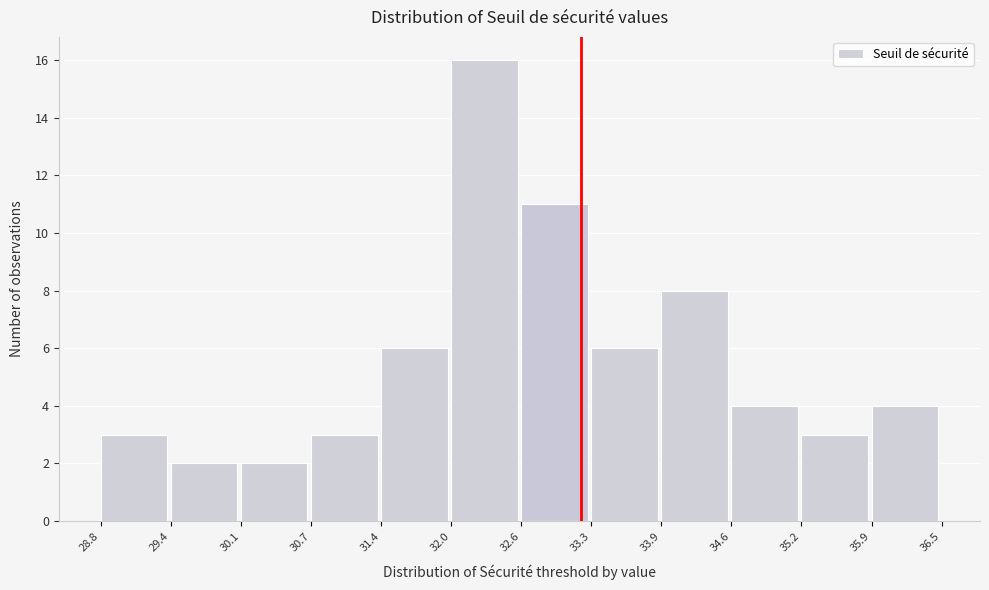

Reading left to right, list every bar in this chart as the range it spans on the x-axis followed by its height. The values are not printed on the chart, so give them approximately, as read against the axis.

28.8 to 29.4: 3
29.4 to 30.1: 2
30.1 to 30.7: 2
30.7 to 31.4: 3
31.4 to 32.0: 6
32.0 to 32.6: 16
32.6 to 33.3: 11
33.3 to 33.9: 6
33.9 to 34.6: 8
34.6 to 35.2: 4
35.2 to 35.9: 3
35.9 to 36.5: 4